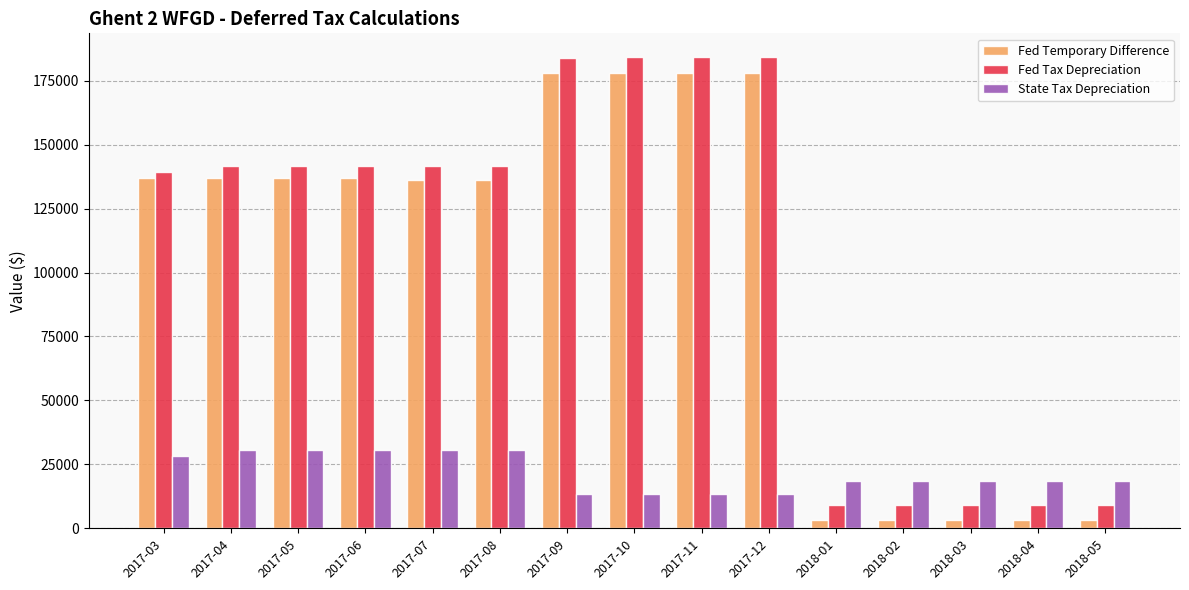

What is the label of the 1st bar from the right?

2018-05